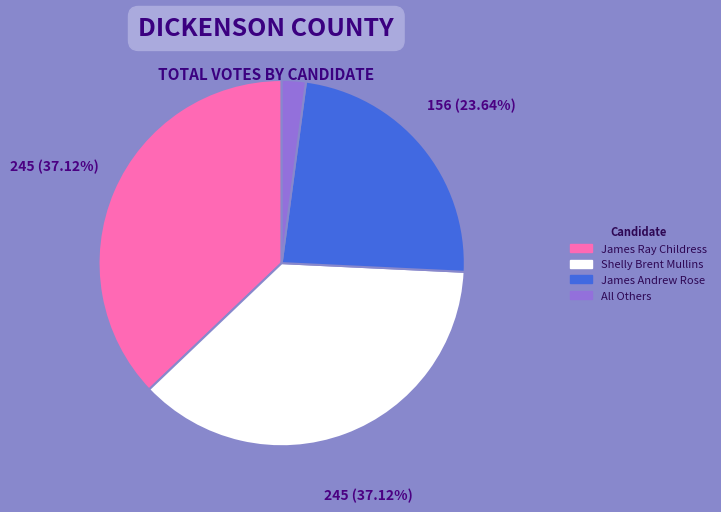

To the nearest percent, what portion does James Andrew Rose represent?

24%